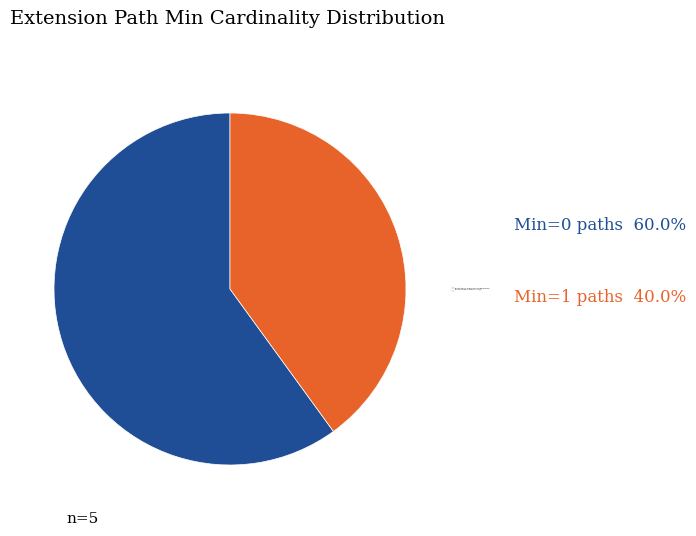

Is it true that Min=0 (Extension, Extension.id, Extension.extension) is 51% of the pie?

False